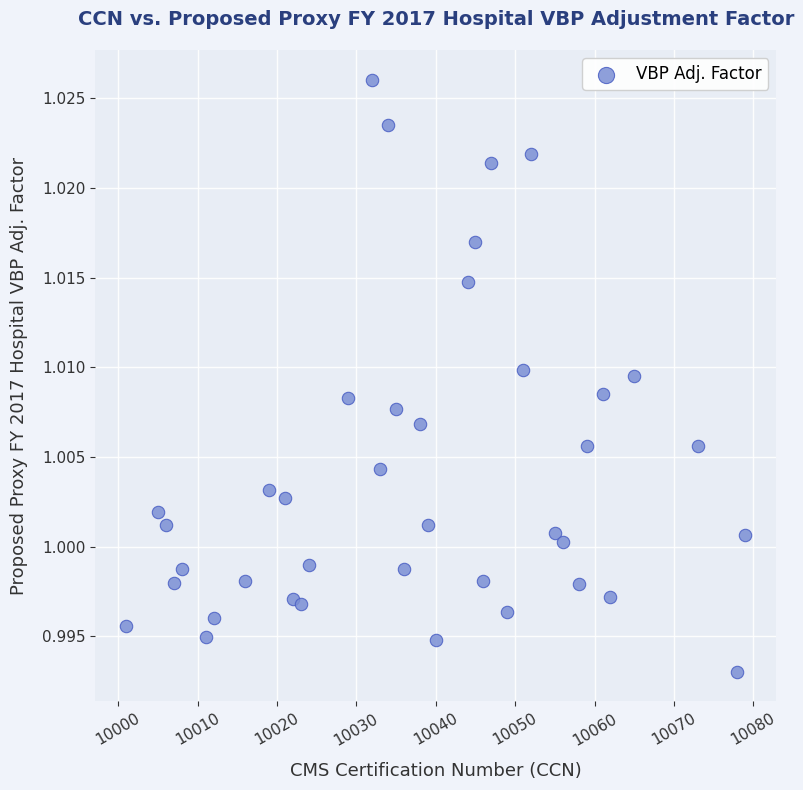

What is the range of X values (max minus min)?

78.0